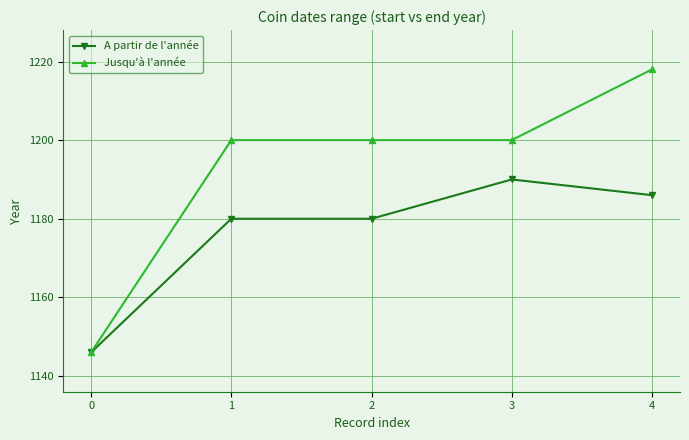

At which category is the sum across all series the highest?

4